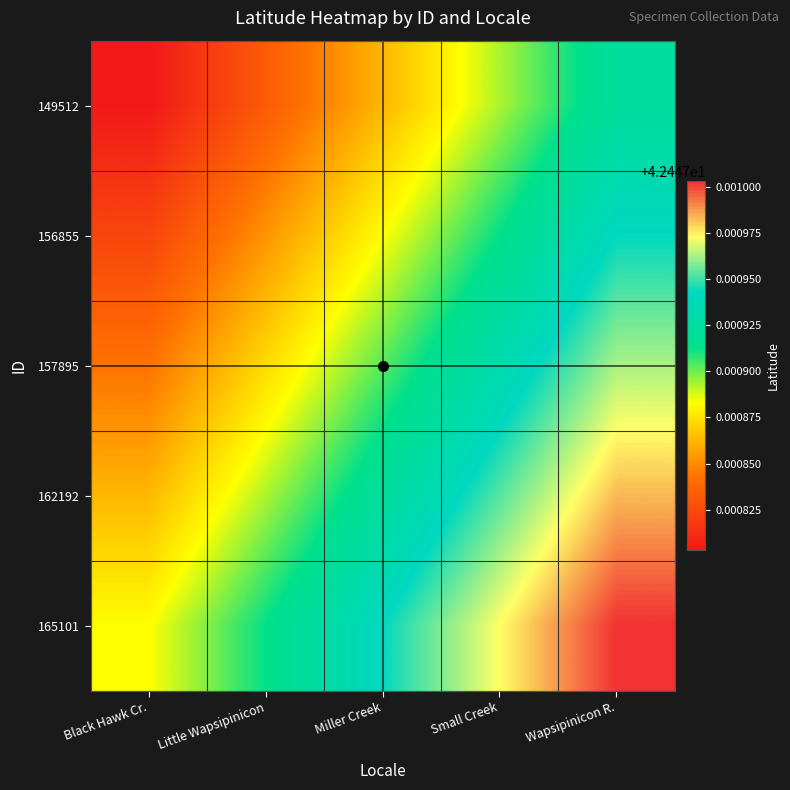

How many categories are shown in the chart?

5